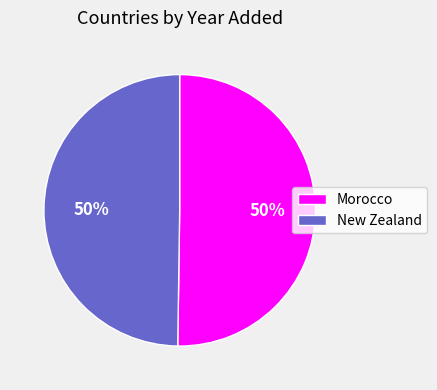

What is the ratio of the value at Morocco to the value at New Zealand?

1.0